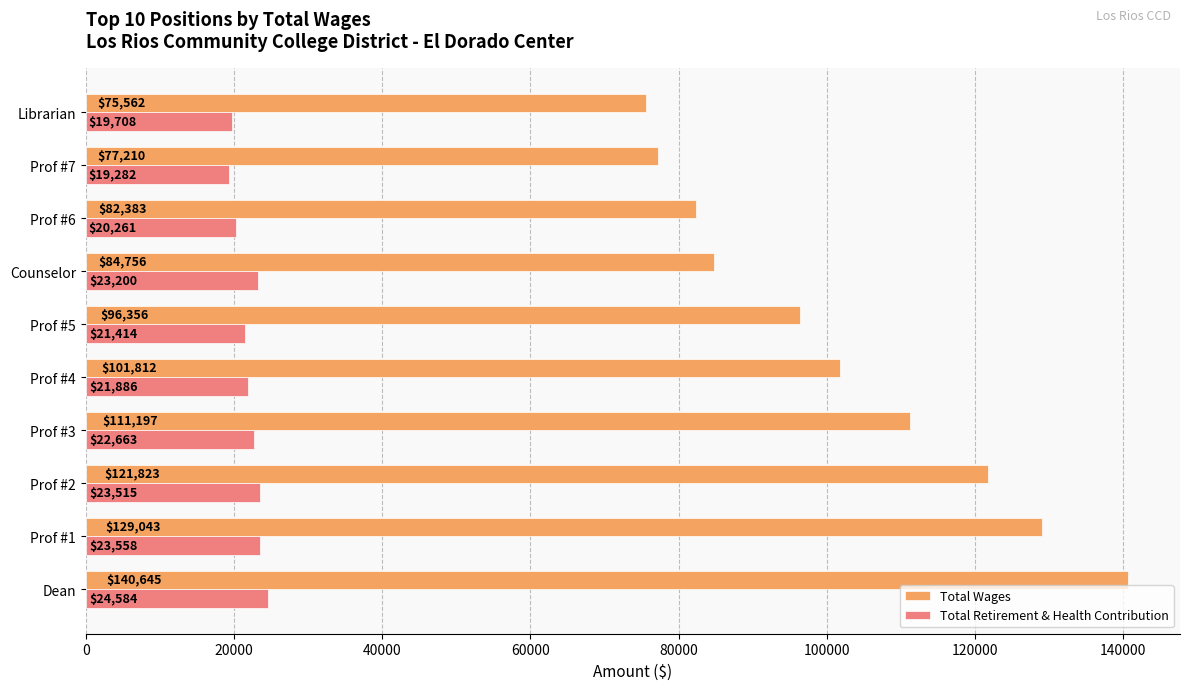

Which series has the largest total across all categories?

Total Wages